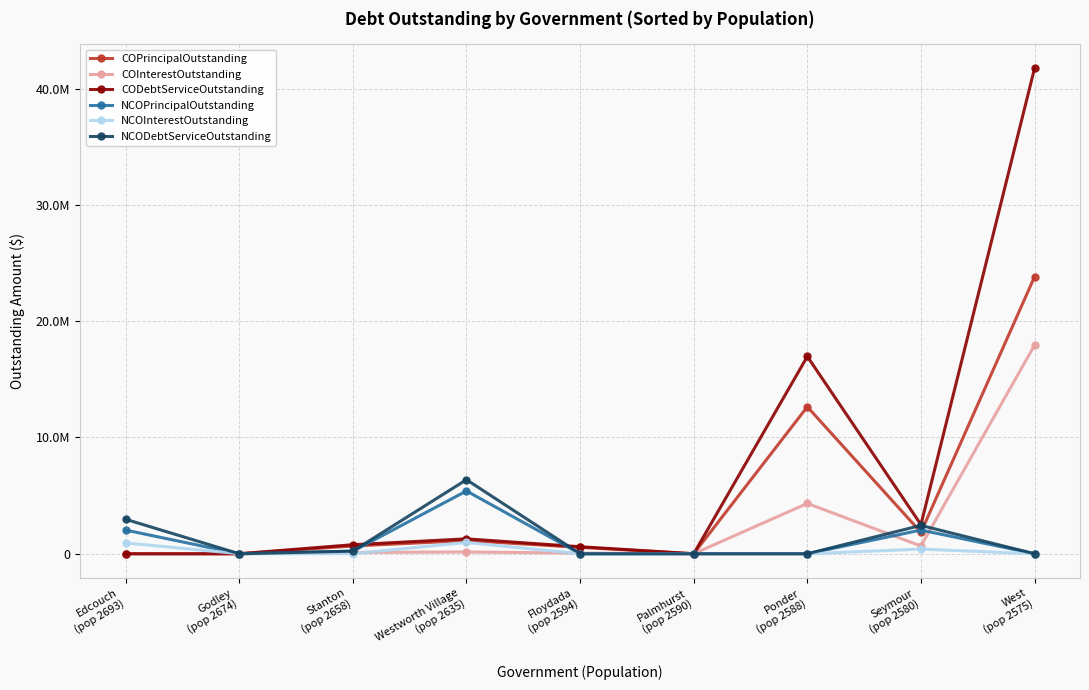

What is the label of the 1st point from the left?

Edcouch
(pop 2693)